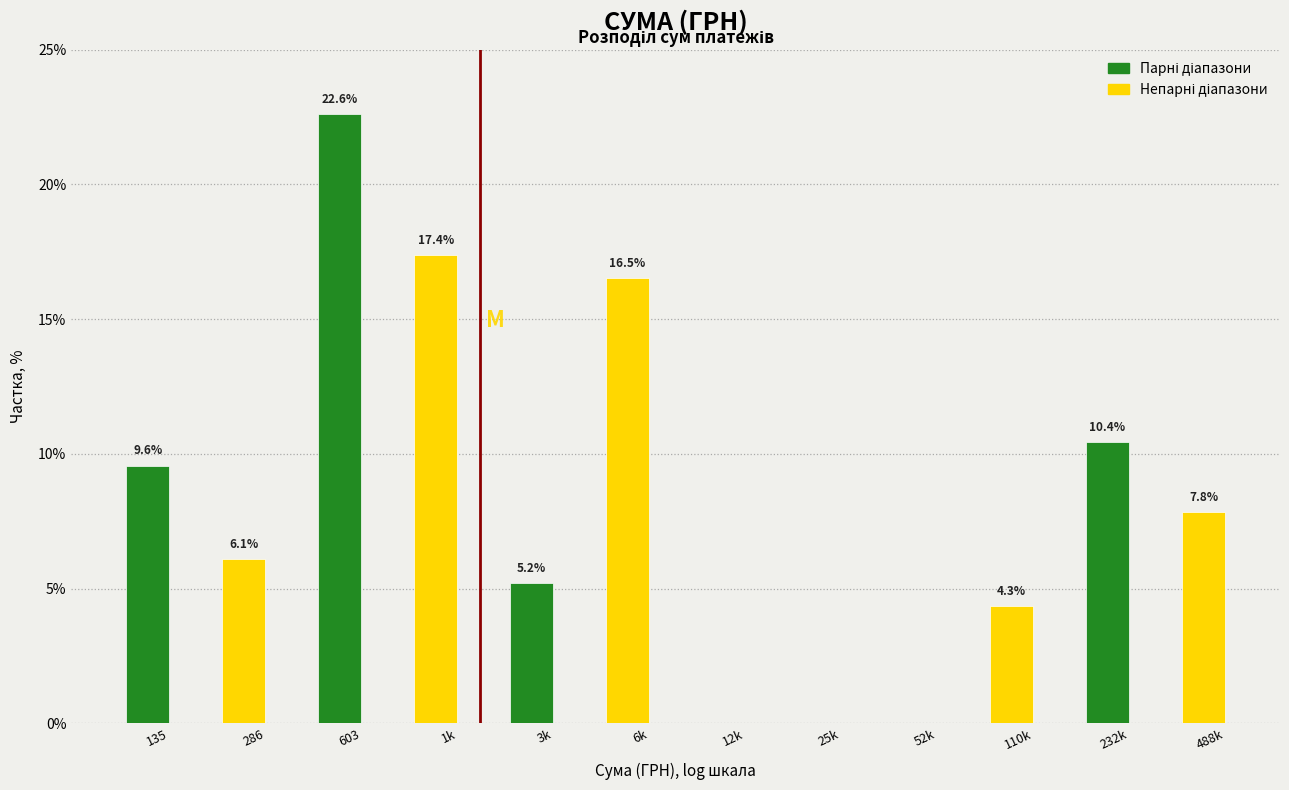

Reading left to right, what are all the values shown in this chart?

135=9.6	286=6.1	603=22.6	1k=17.4	3k=5.2	6k=16.5	12k=0.0	25k=0.0	52k=0.0	110k=4.3	232k=10.4	488k=7.8